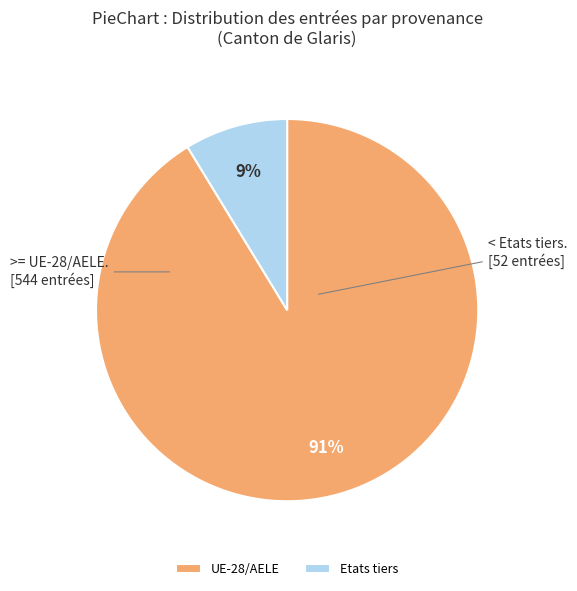

Is the sum of UE-28/AELE and Etats tiers greater than half?

Yes